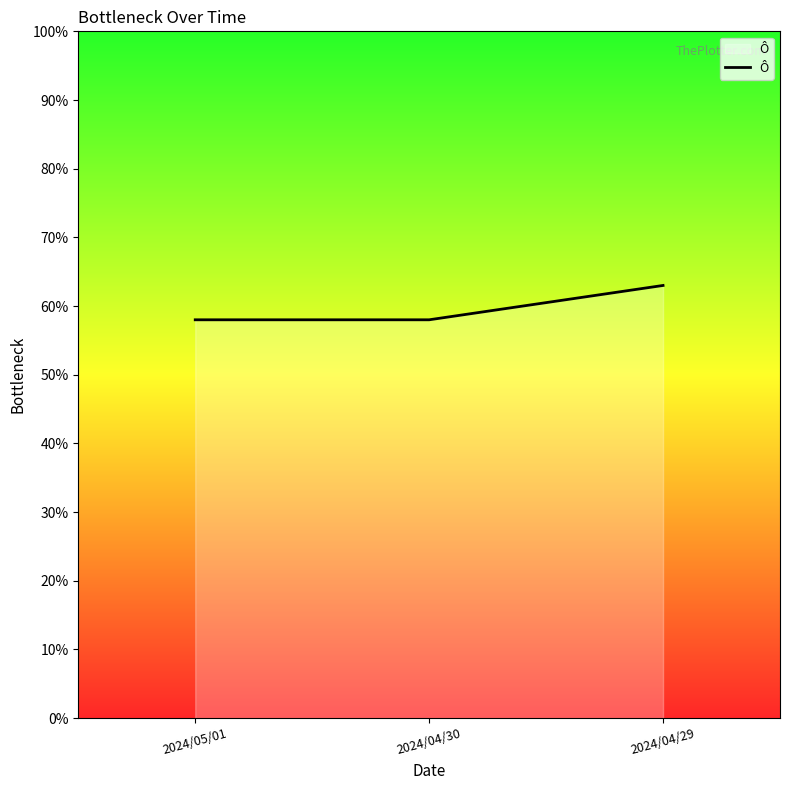

Reading left to right, list all the values displayed in this chart.

2024/05/01=0.6	2024/04/30=0.6	2024/04/29=0.6